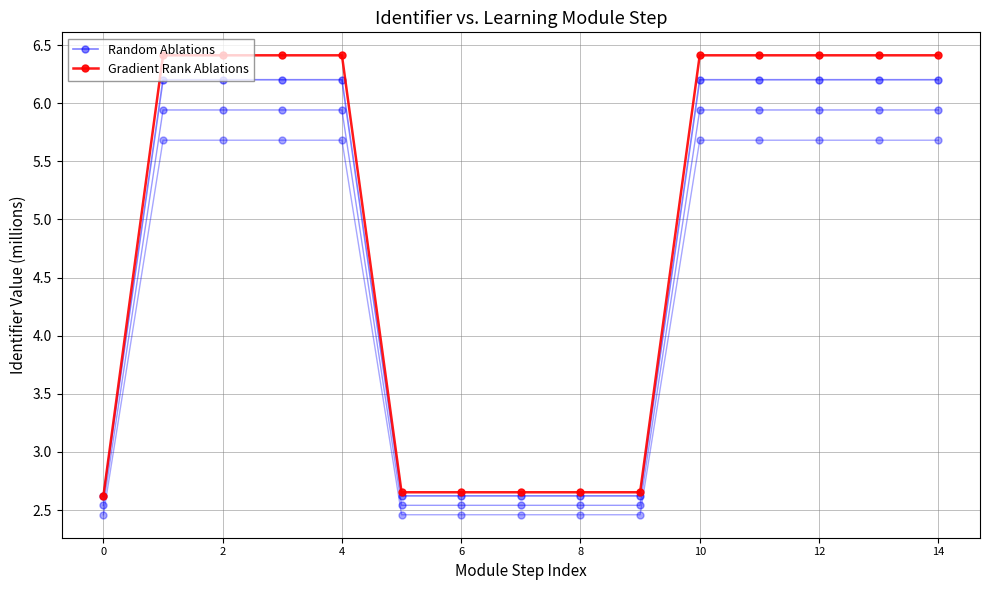

Reading left to right, list all the values displayed in this chart.

Random Ablations: 2.6	6.2	6.2	6.2	6.2	2.6	2.6	2.6	2.6	2.6	6.2	6.2	6.2	6.2	6.2
Gradient Rank Ablations: 2.6	6.4	6.4	6.4	6.4	2.7	2.7	2.7	2.7	2.7	6.4	6.4	6.4	6.4	6.4